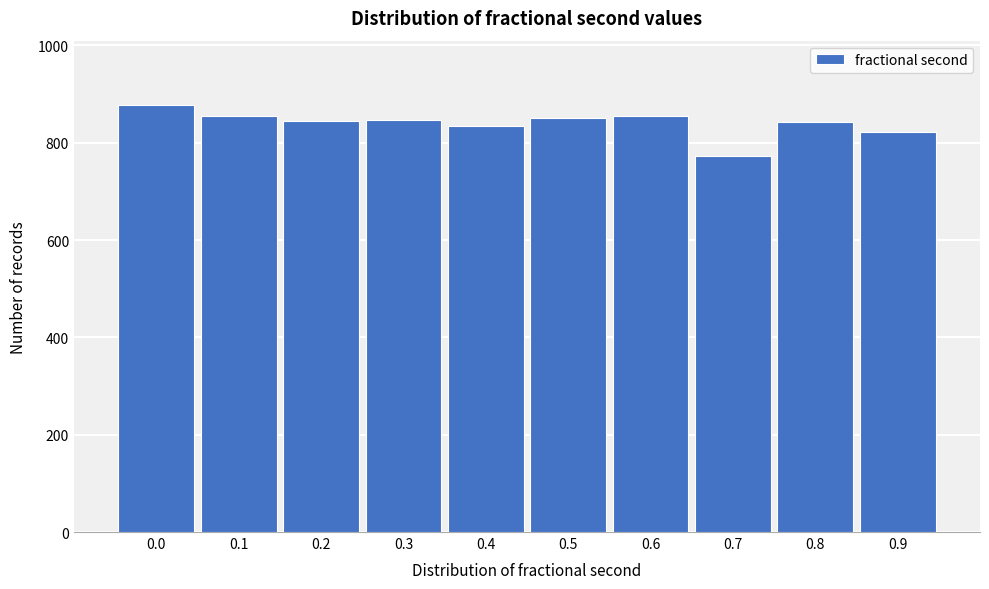

Approximately how many times larger is the value at 0.7 compared to 0.0?

0.9